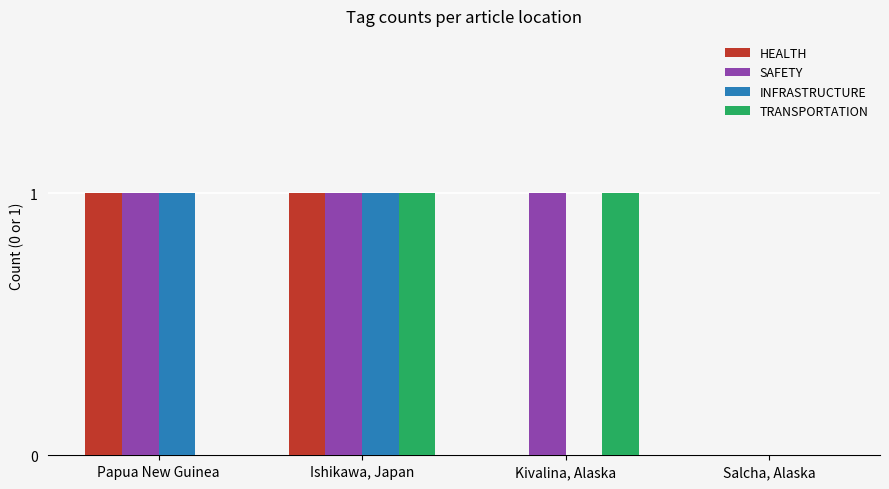

Is the value of INFRASTRUCTURE at Salcha, Alaska greater than the value of TRANSPORTATION at Kivalina, Alaska?

No